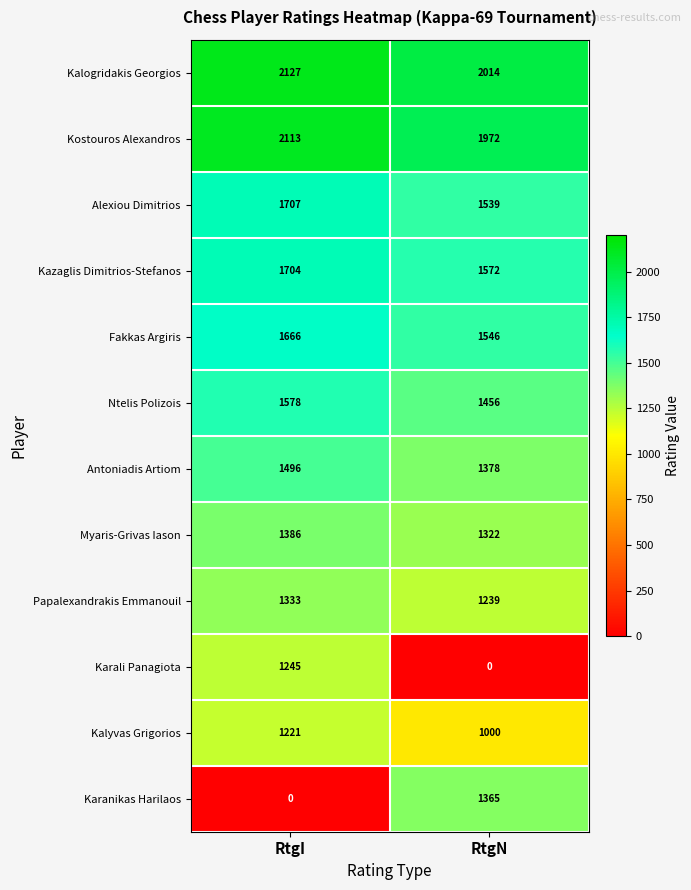

Reading left to right, what are all the values shown in this chart?

Kalogridakis Georgios: 2127	2014
Kostouros Alexandros: 2113	1972
Alexiou Dimitrios: 1707	1539
Kazaglis Dimitrios-Stefanos: 1704	1572
Fakkas Argiris: 1666	1546
Ntelis Polizois: 1578	1456
Antoniadis Artiom: 1496	1378
Myaris-Grivas Iason: 1386	1322
Papalexandrakis Emmanouil: 1333	1239
Karali Panagiota: 1245	0
Kalyvas Grigorios: 1221	1000
Karanikas Harilaos: 0	1365